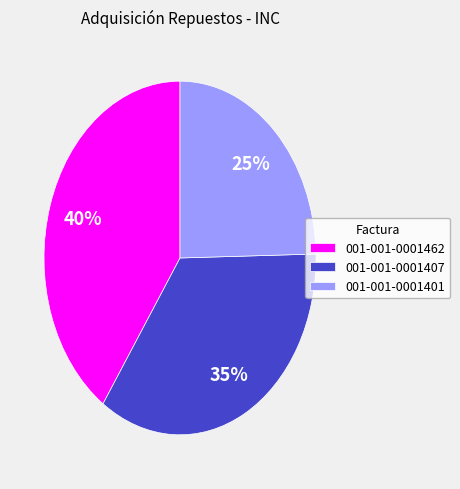

Approximately how many times larger is the value at 001-001-0001401 compared to 001-001-0001407?

0.7